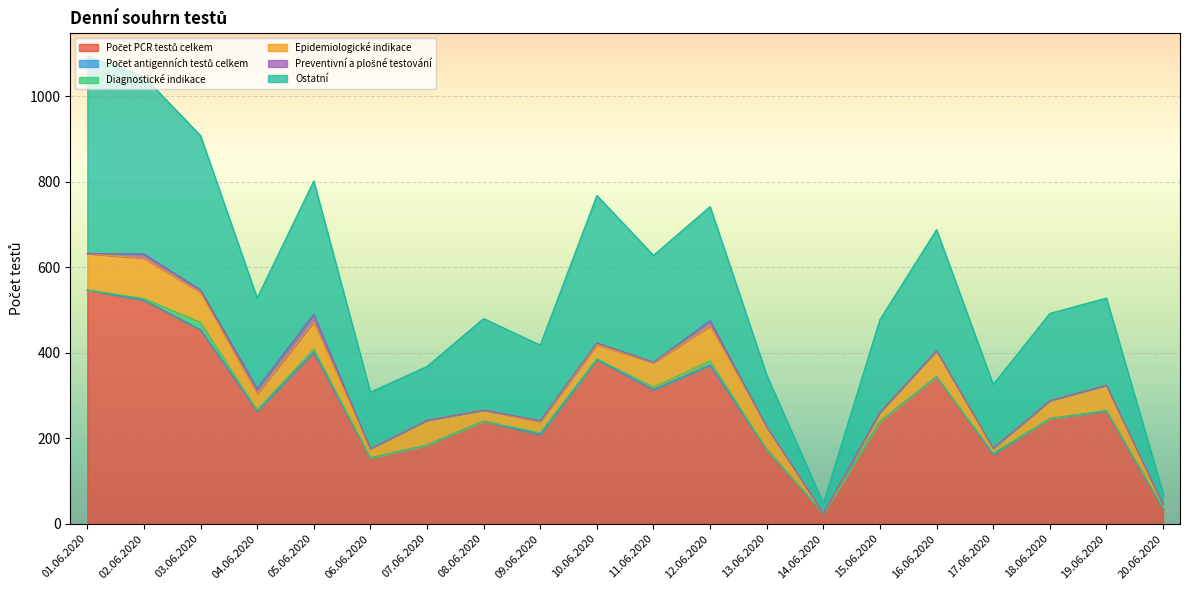

What is the highest value of the Diagnostické indikace series?

17